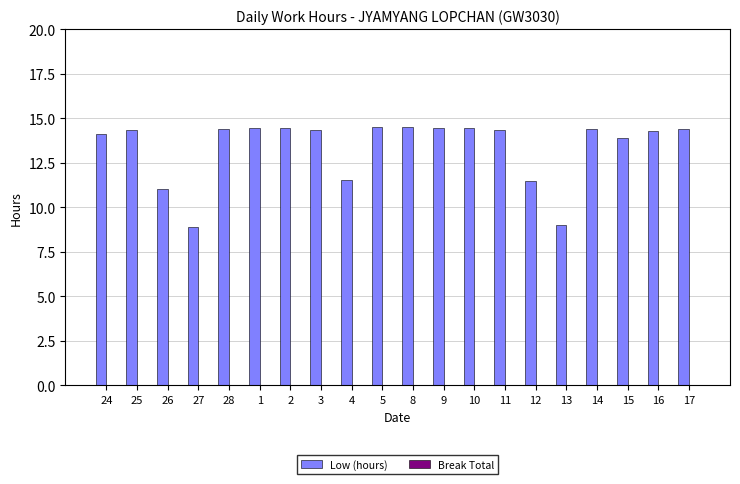

What is the minimum value shown in the chart?

8.9